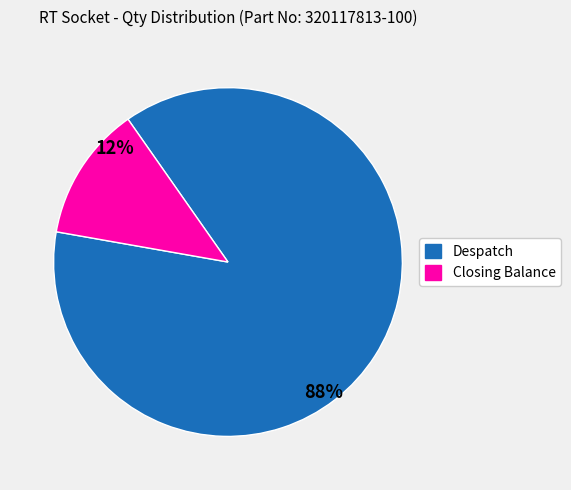

To the nearest percent, what is the combined percentage of Despatch and Closing Balance?

100%